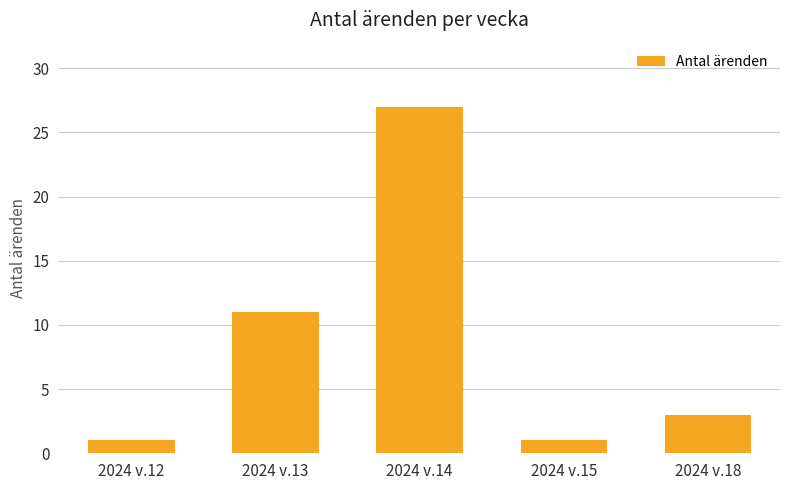

Reading right to left, transcribe all the data shown in this chart.

2024 v.18=3	2024 v.15=1	2024 v.14=27	2024 v.13=11	2024 v.12=1